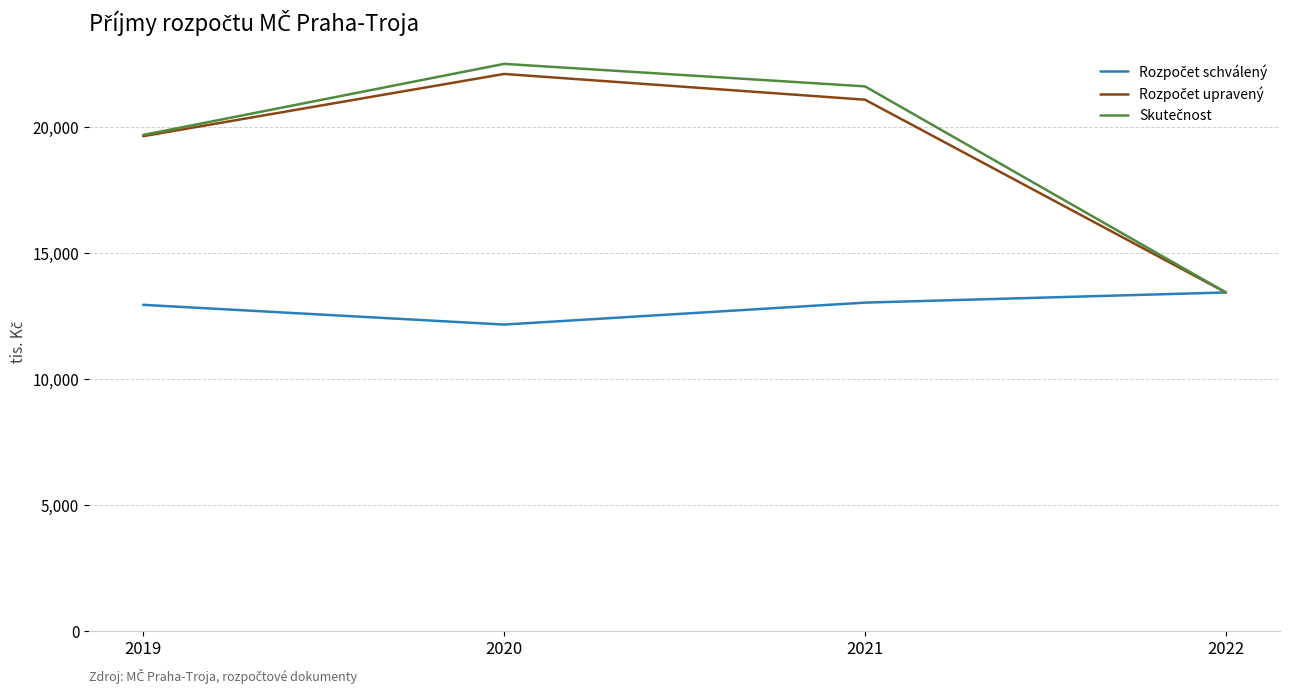

Which category has the lowest value across all series?

2020